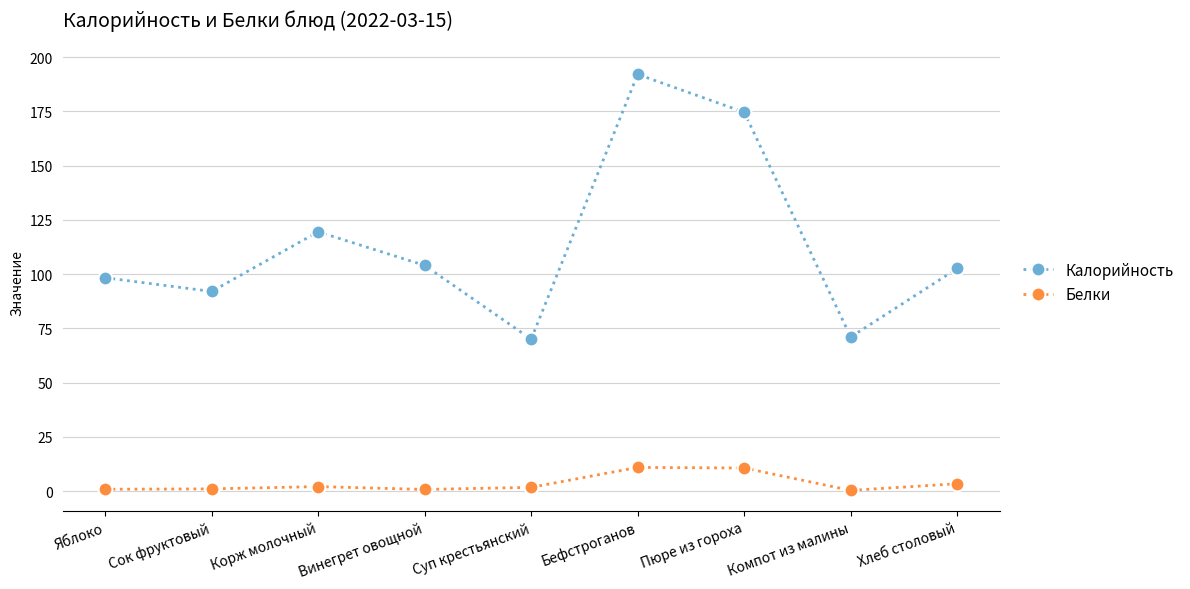

Which label corresponds to the largest value in the chart?

Бефстроганов